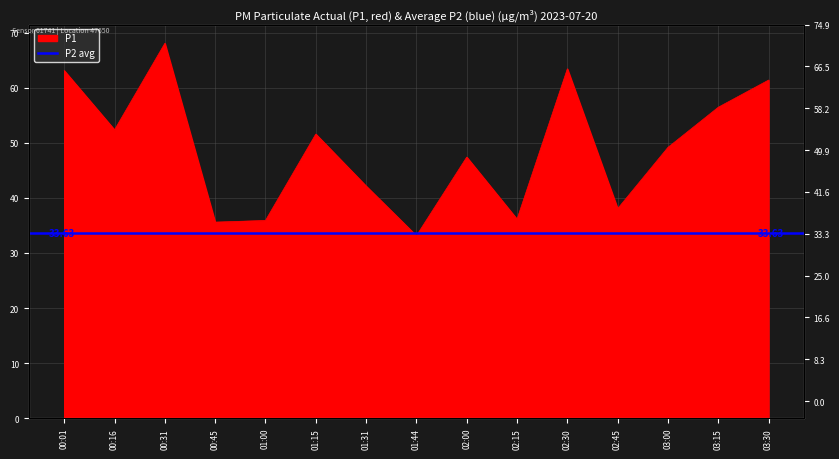

True or false: the data shows 51.6 at 01:15.

True